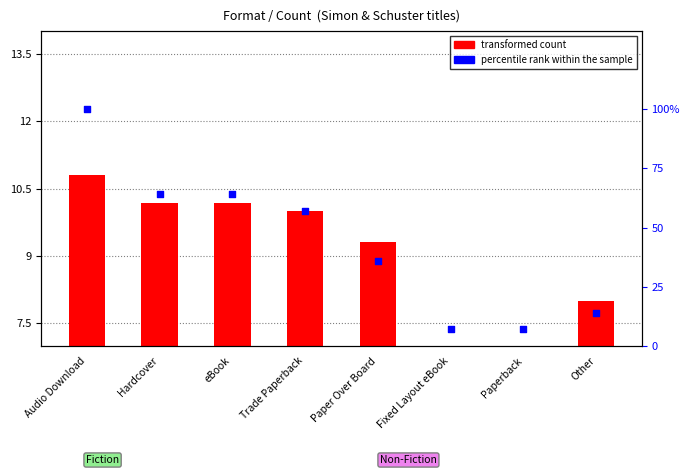

Which series contains the highest Y value?

percentile rank within the sample